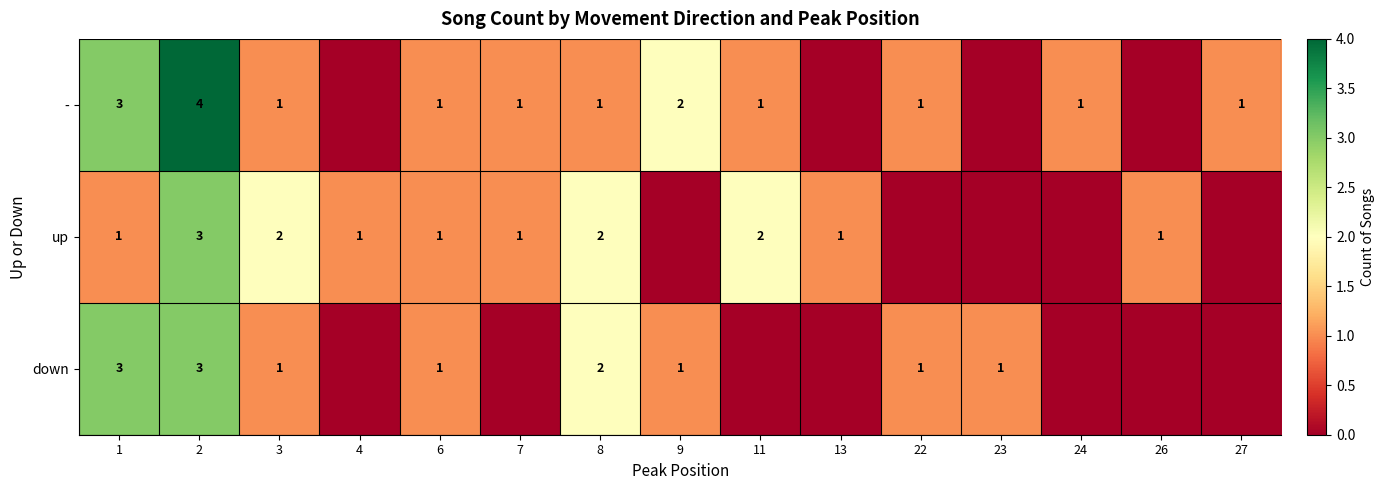

True or false: down has a value of 2 at 3.

False